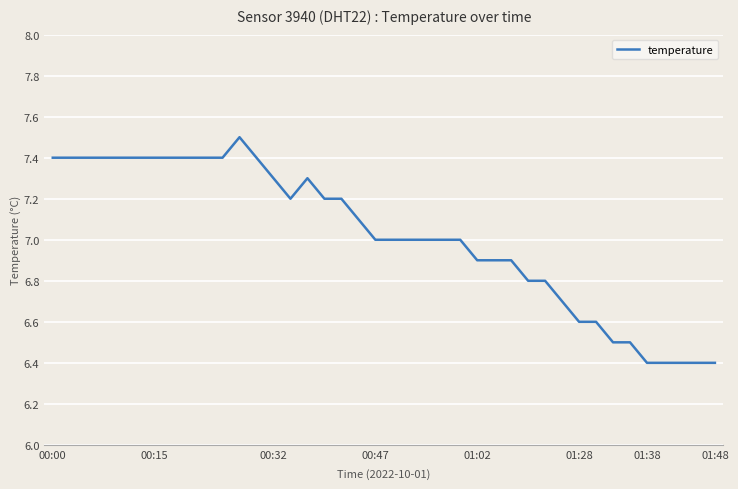

Reading right to left, transcribe all the data shown in this chart.

6.4	6.4	6.4	6.4	6.4	6.5	6.5	6.6	6.6	6.7	6.8	6.8	6.9	6.9	6.9	7.0	7.0	7.0	7.0	7.0	7.0	7.1	7.2	7.2	7.3	7.2	7.3	7.4	7.5	7.4	7.4	7.4	7.4	7.4	7.4	7.4	7.4	7.4	7.4	7.4